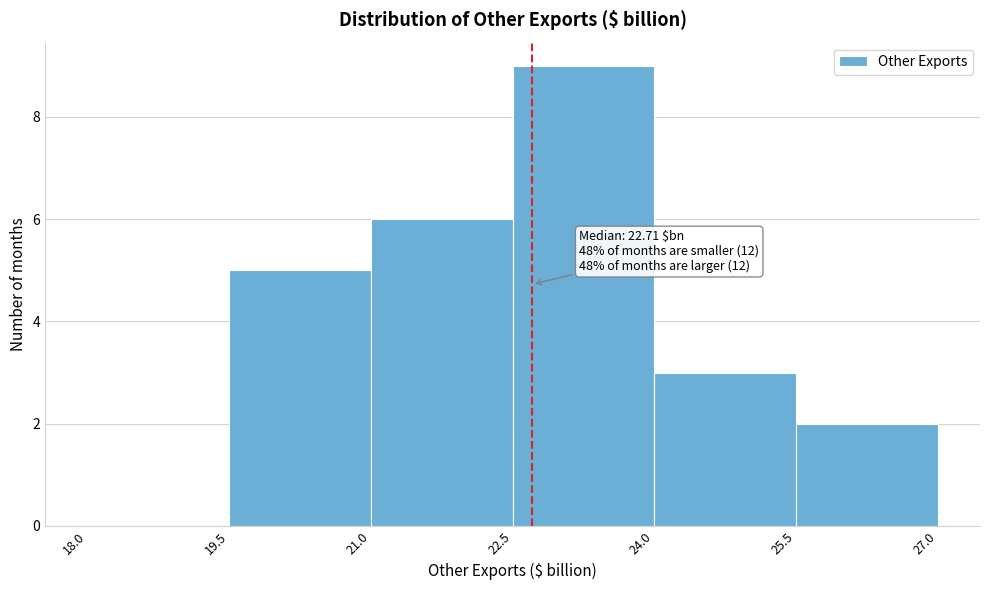

Over which range of the x-axis is the bar tallest?

22.5 to 24.0